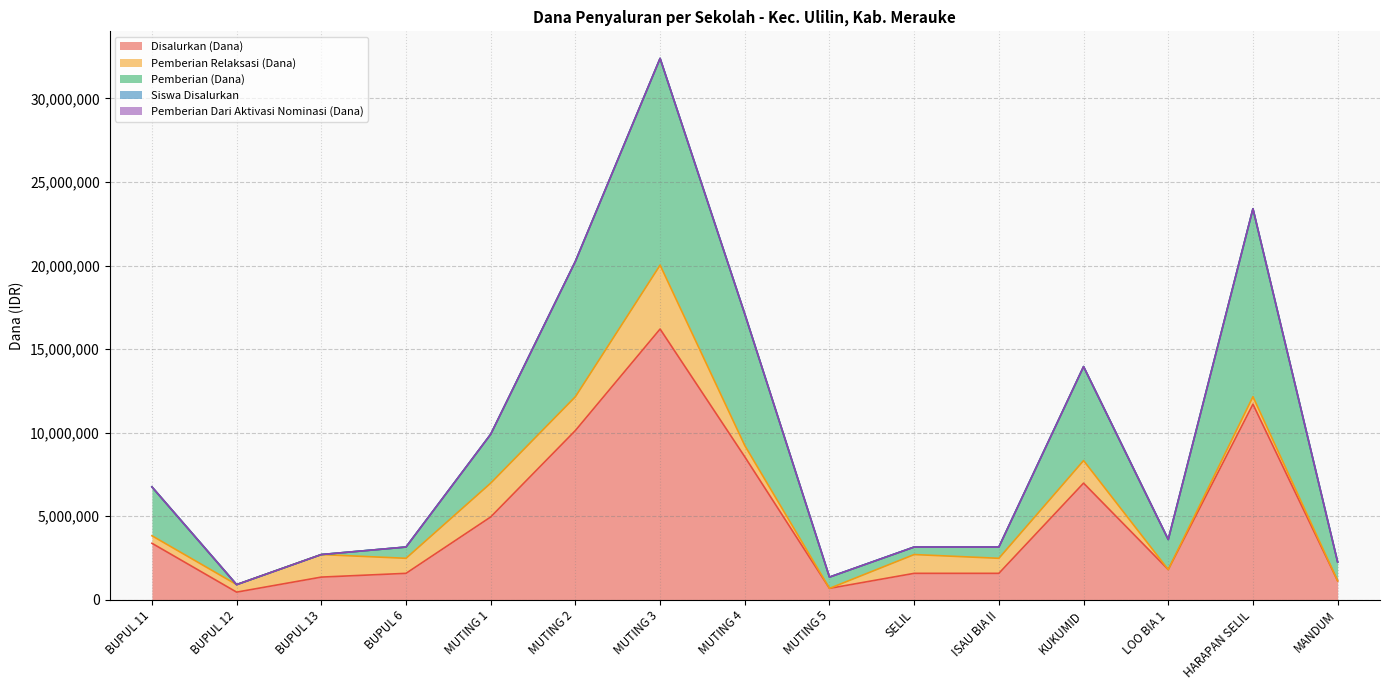

Which category has the highest value in the Disalurkan (Dana) series?

MUTING 3